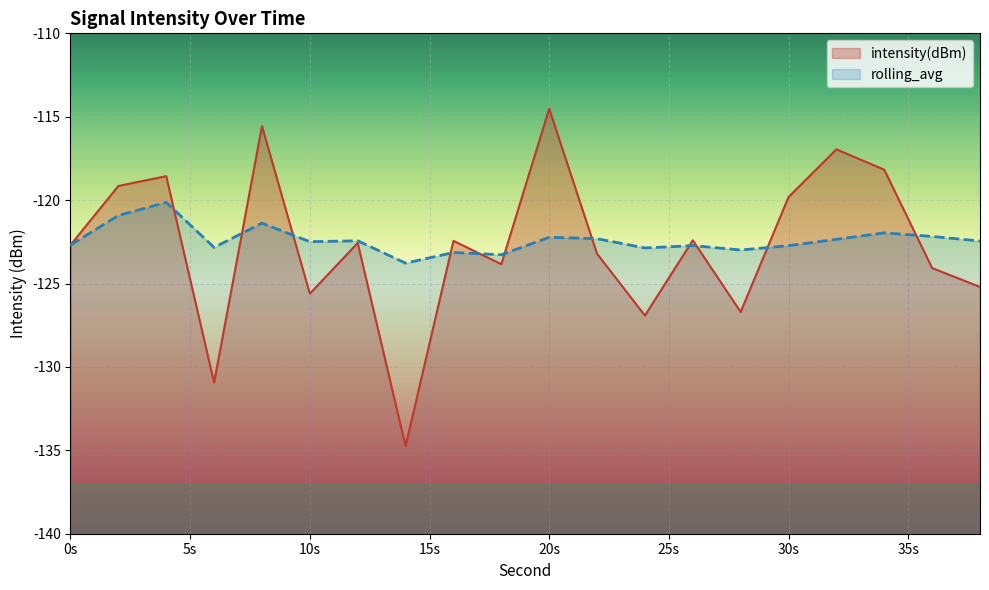

What is the sum of all intensity(dBm) values?

-2454.1